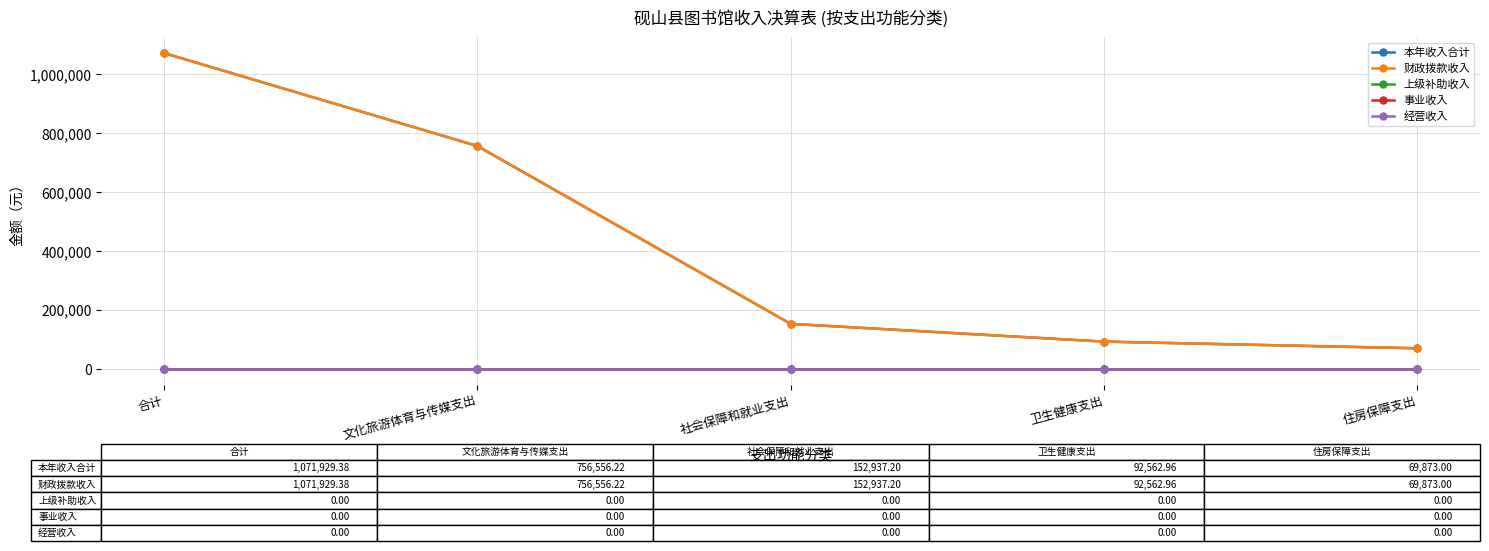

What is the total value across all series at 文化旅游体育与传媒支出?

1513112.4